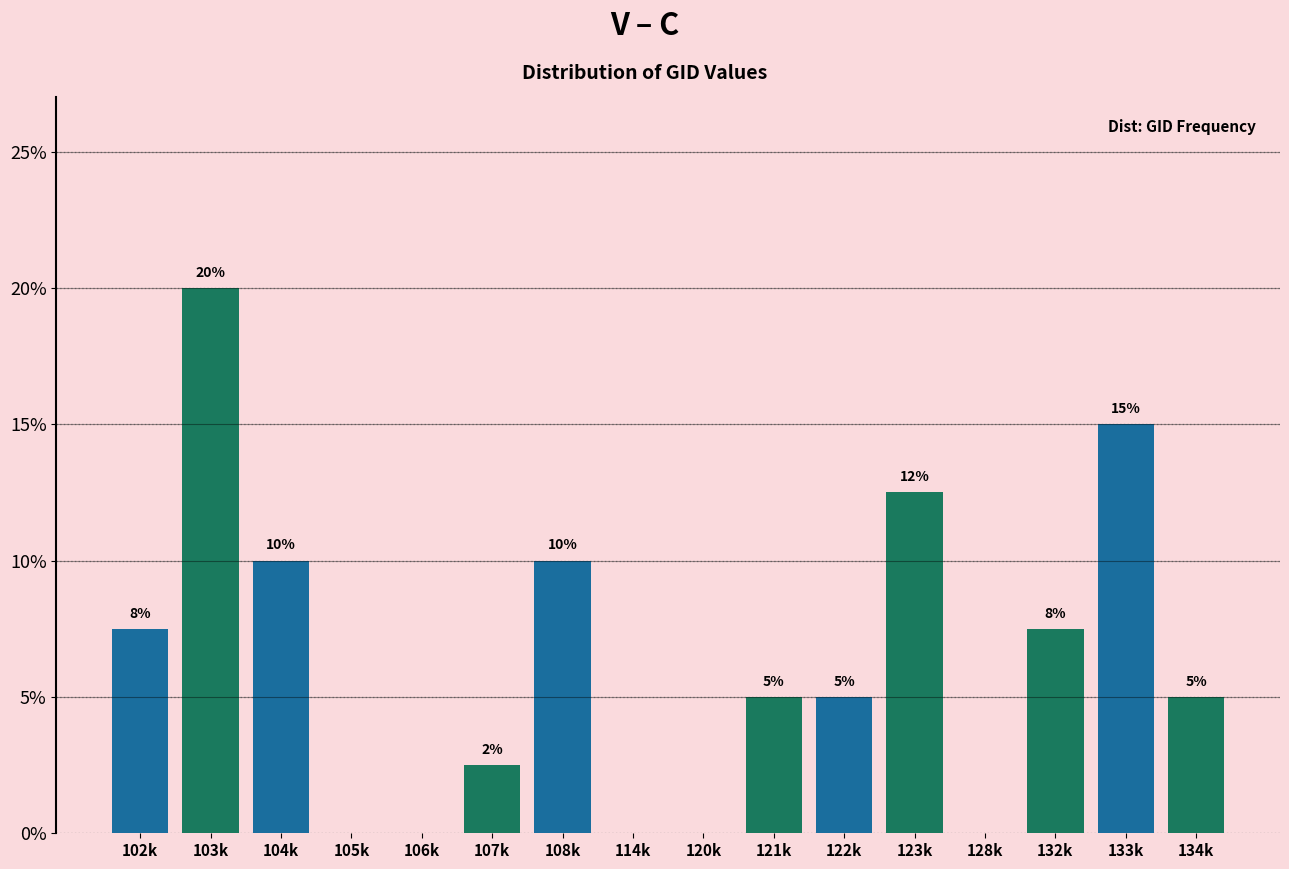

The chart shows a value of 5.0 at 122k. True or false?

True